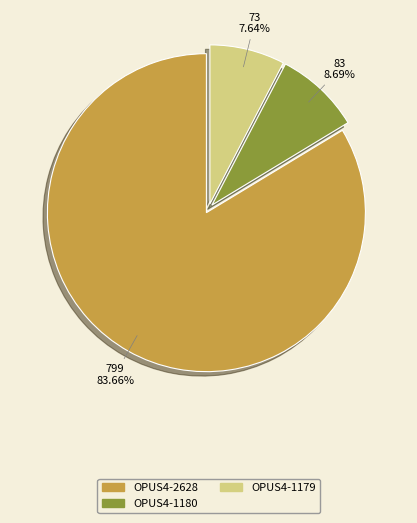

Rank the categories by value from highest to lowest.

OPUS4-2628, OPUS4-1180, OPUS4-1179